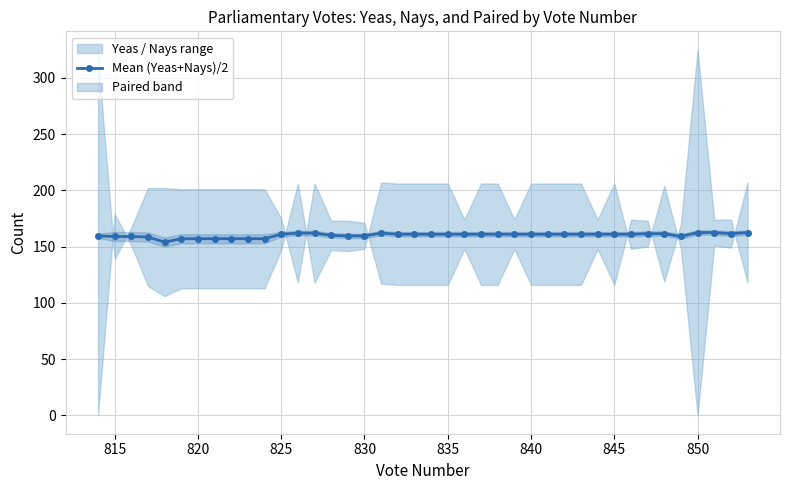

Does the chart display data point markers on the line(s)?

Yes